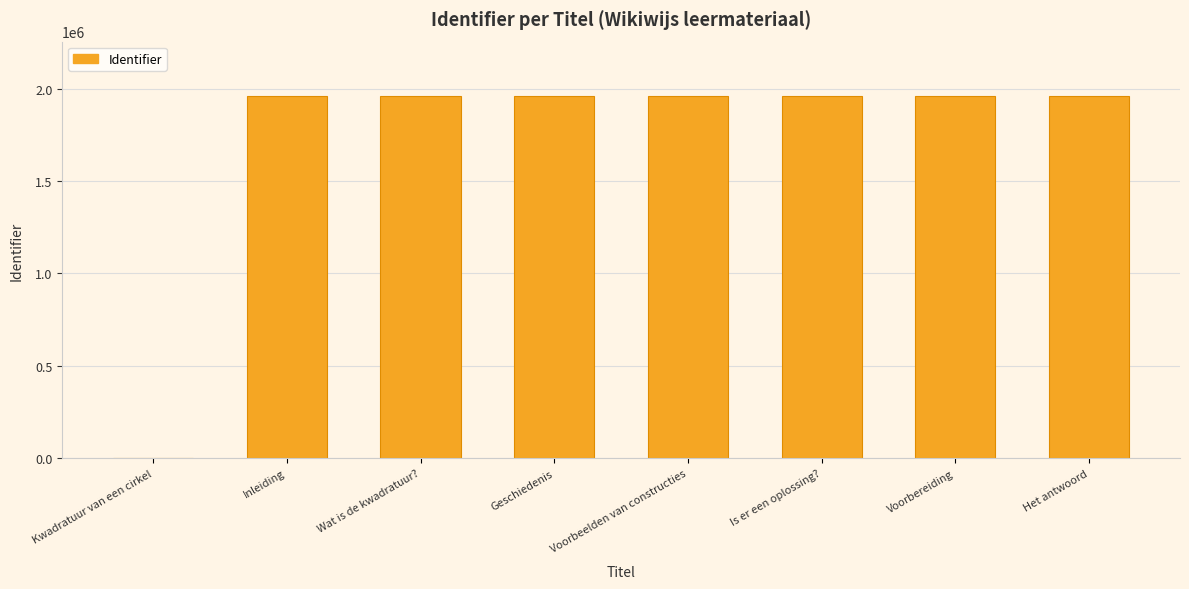

Is it true that the value at Het antwoord is 1960643?

True